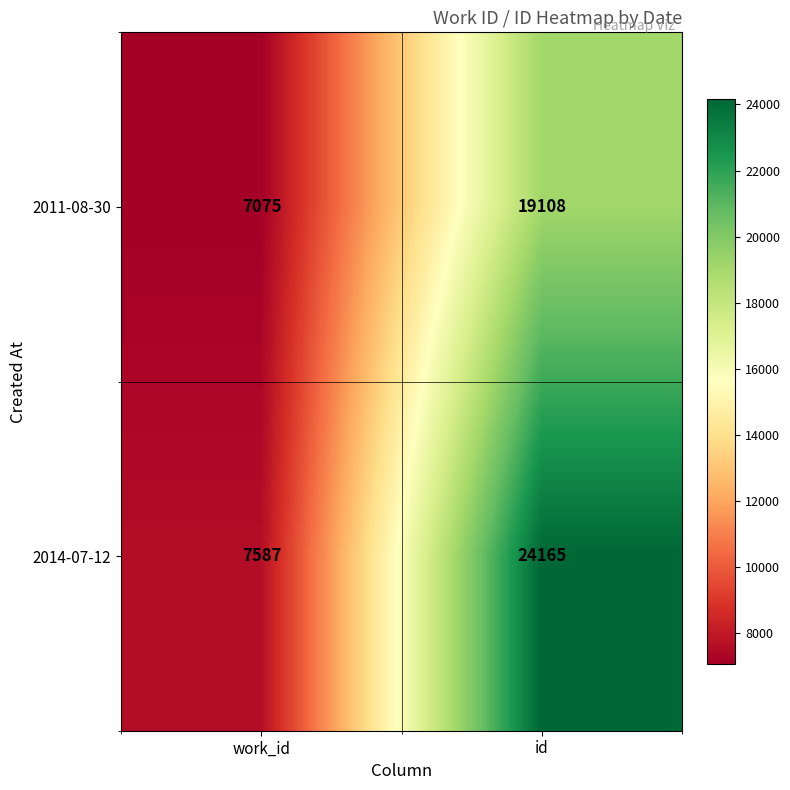

How many series are shown in this chart?

2